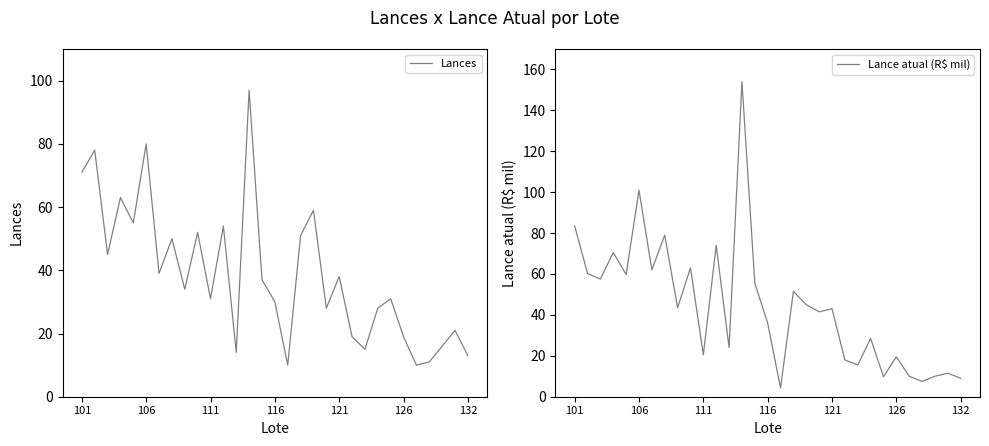

What value does the Lance atual (R$ mil) series have at 116?

36.0